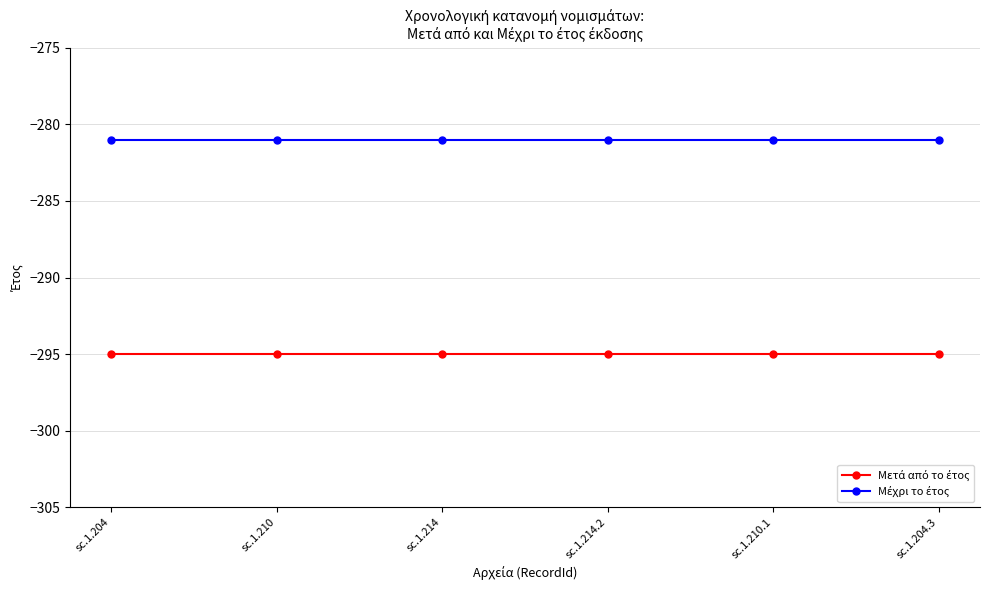

What is the total value across all series at sc.1.204.3?

-576